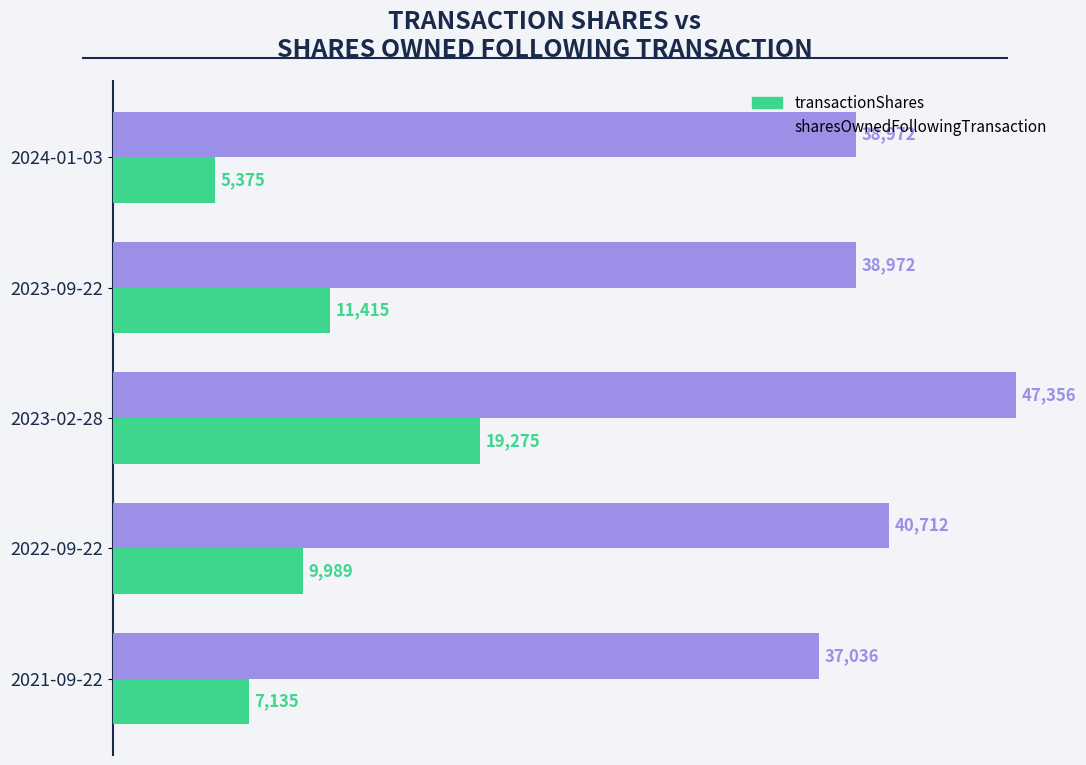

What is the difference between the transactionShares values at 2023-02-28 and 2024-01-03?

13900